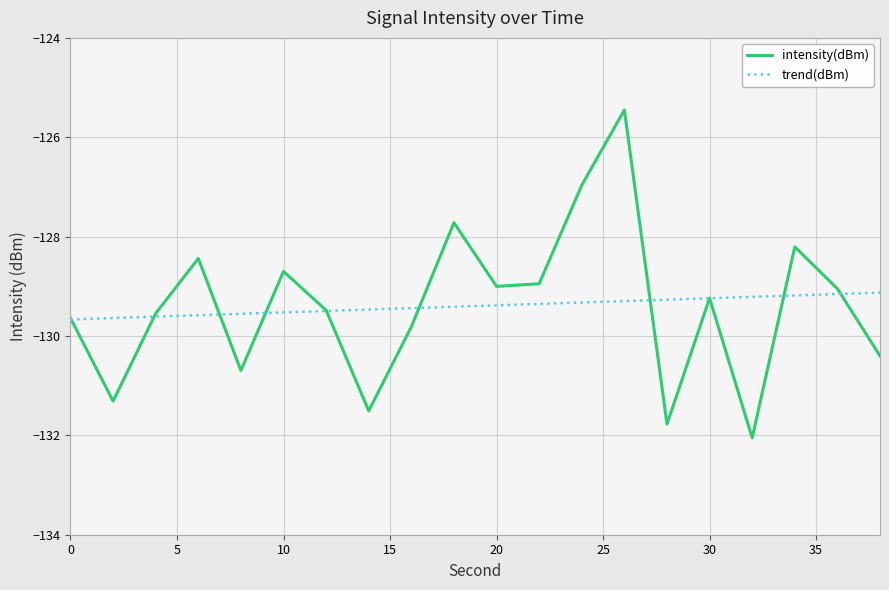

What is the greatest value displayed?

-125.5